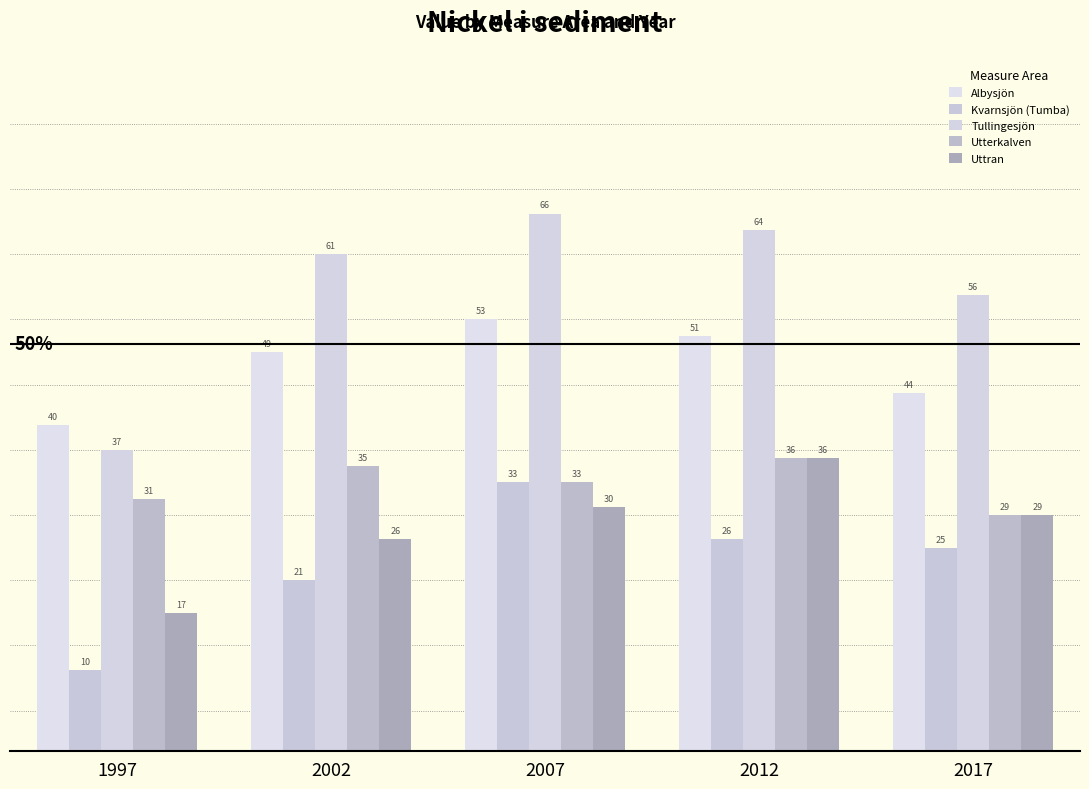

What is the value of the Albysjön bar at the 5th from the left?

44